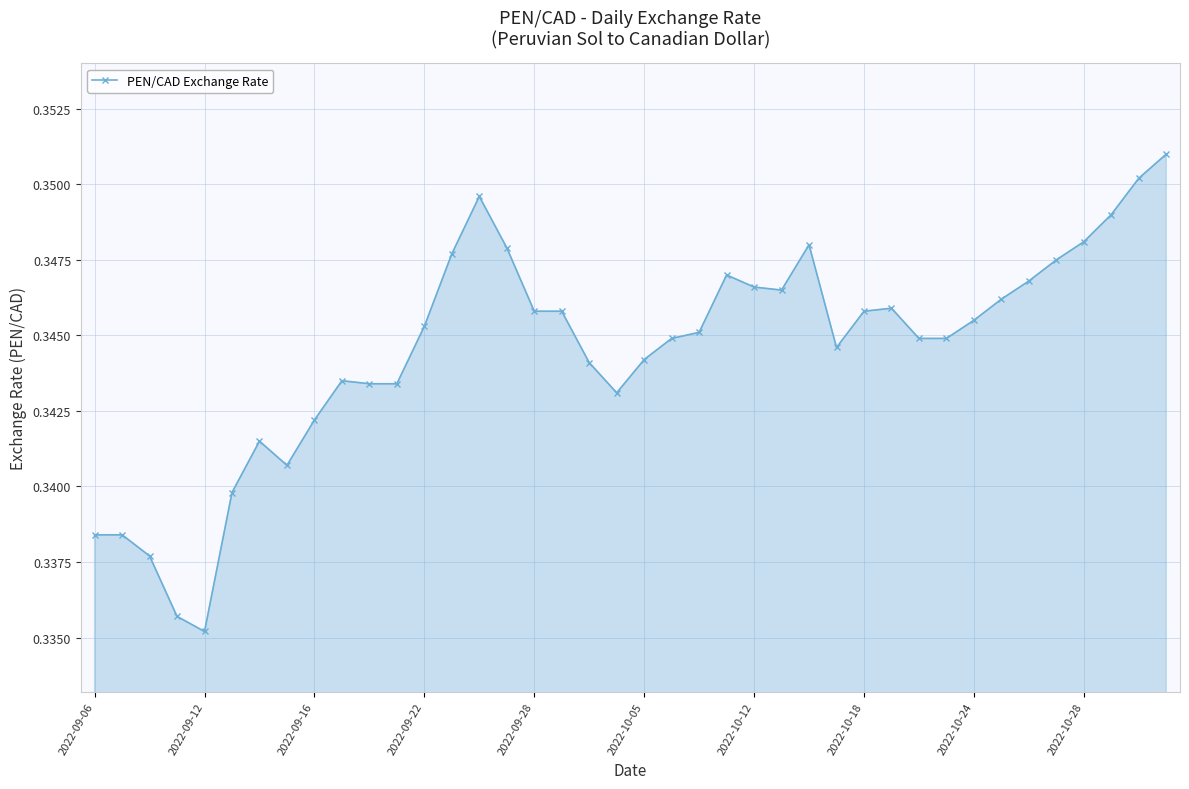

Count the values in the range 0 to 1.

40